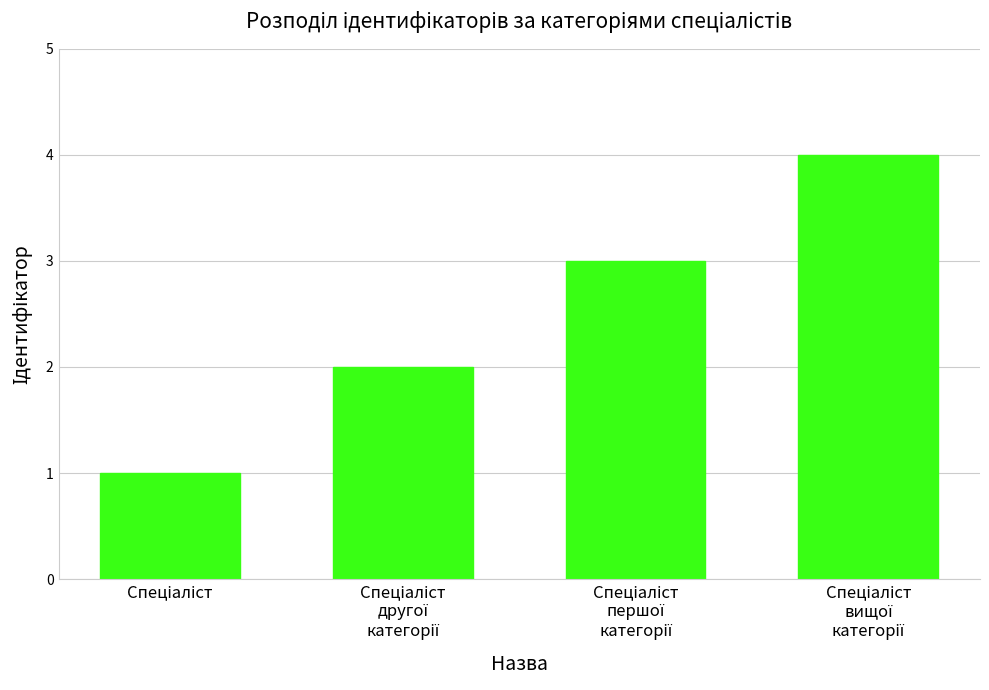

Are the bars grouped side by side (vs. stacked)?

No